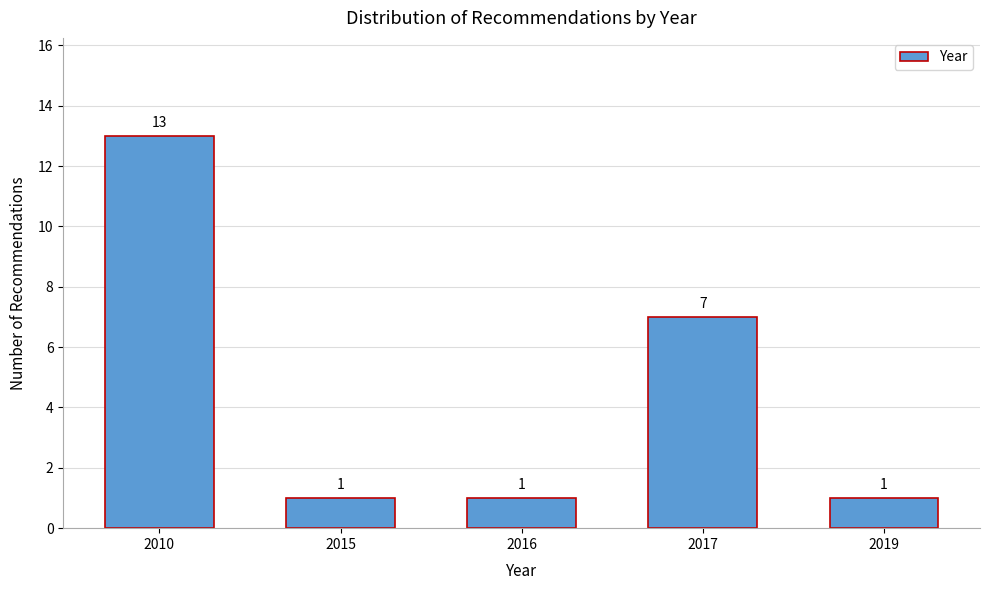

Reading left to right, extract all data points from this chart.

2010=13	2015=1	2016=1	2017=7	2019=1